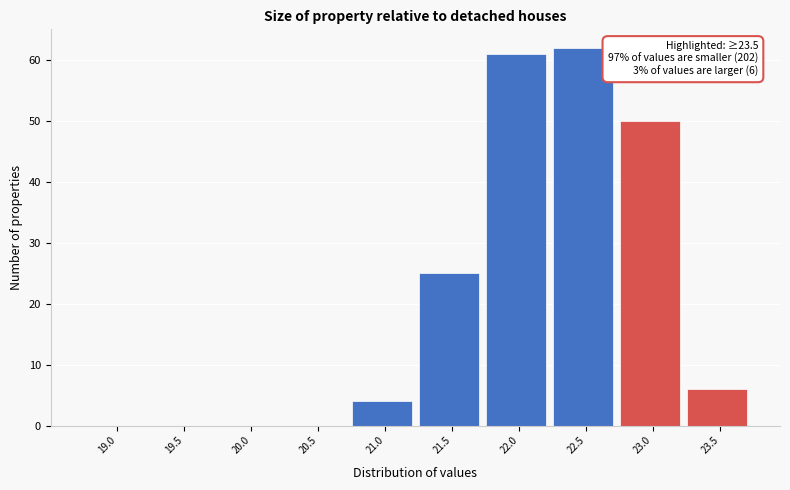

Reading left to right, list all the values displayed in this chart.

19.0=0	19.5=0	20.0=0	20.5=0	21.0=4	21.5=25	22.0=61	22.5=62	23.0=50	23.5=6